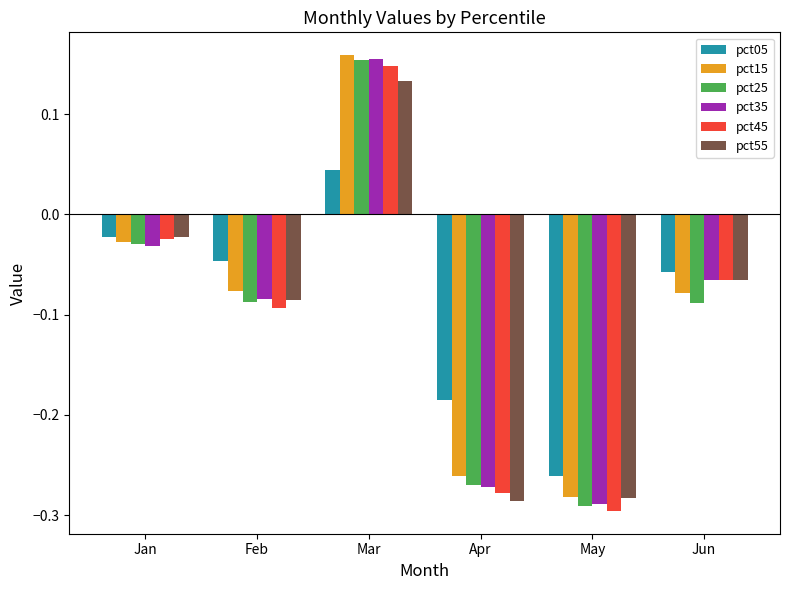

The pct35 series shows 0.1 at Jan. True or false?

False